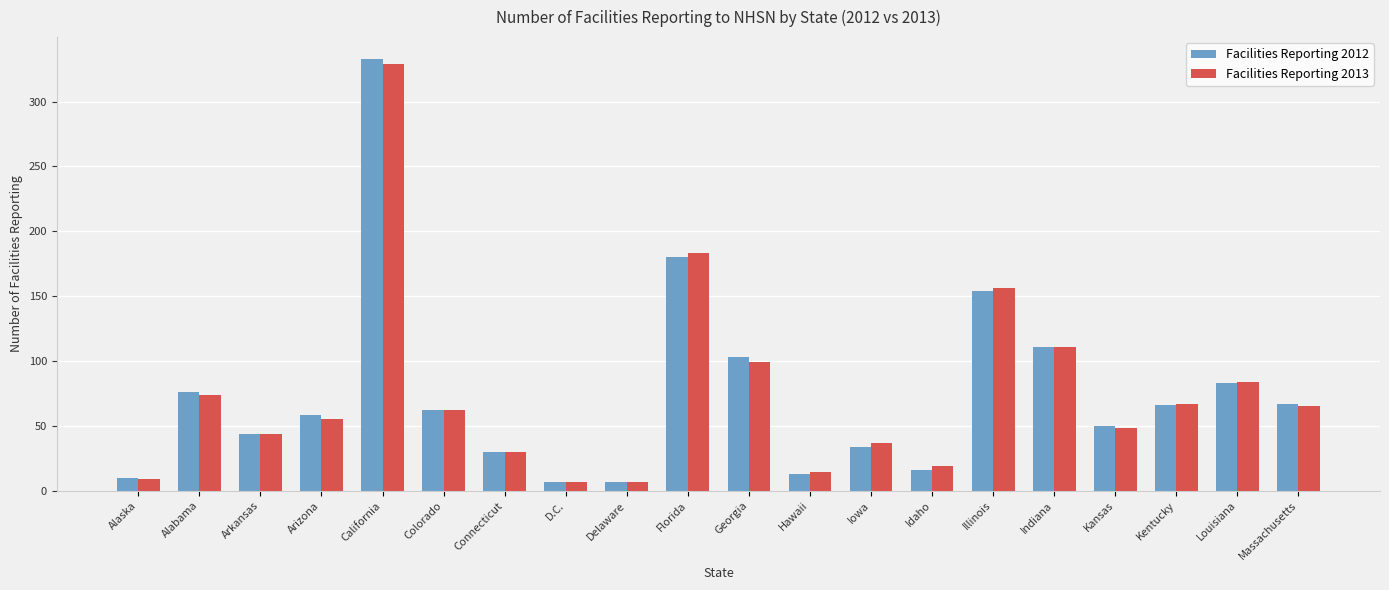

The value of Facilities Reporting 2013 at Alabama is 131. True or false?

False